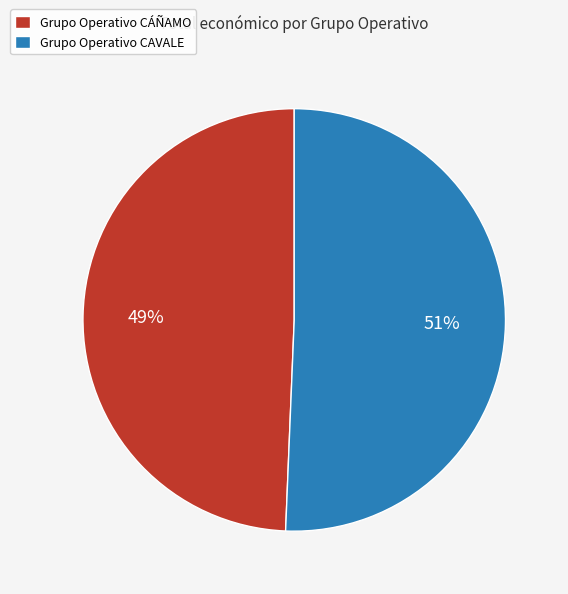

Between Grupo Operativo CÁÑAMO and Grupo Operativo CAVALE, which is larger?

Grupo Operativo CAVALE